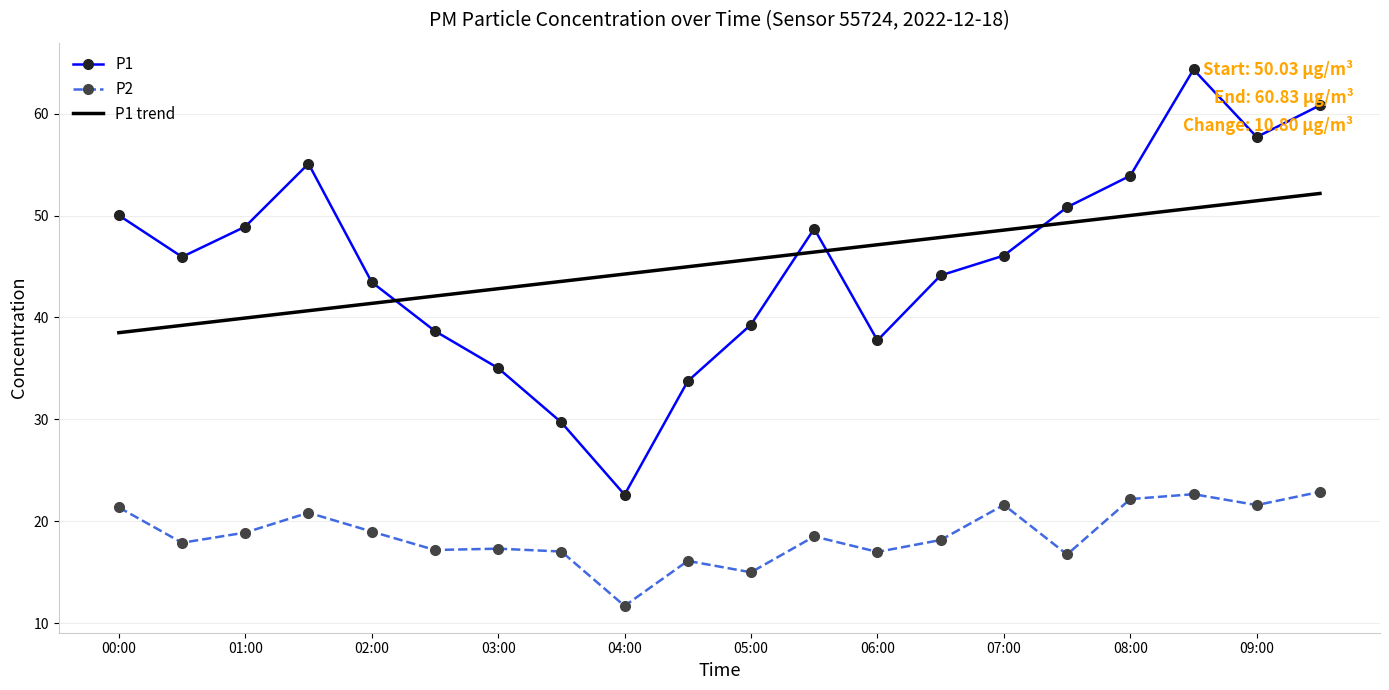

Which series has the largest range (max minus min)?

P1